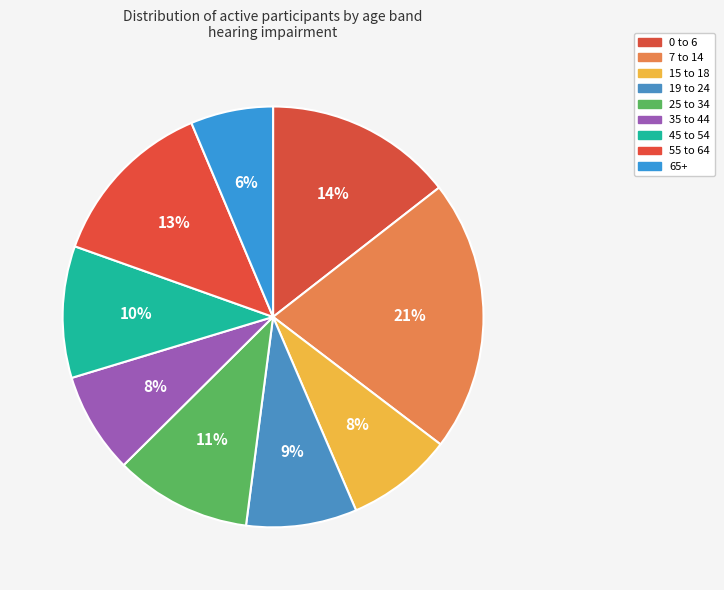

How many segments does this pie chart have?

9